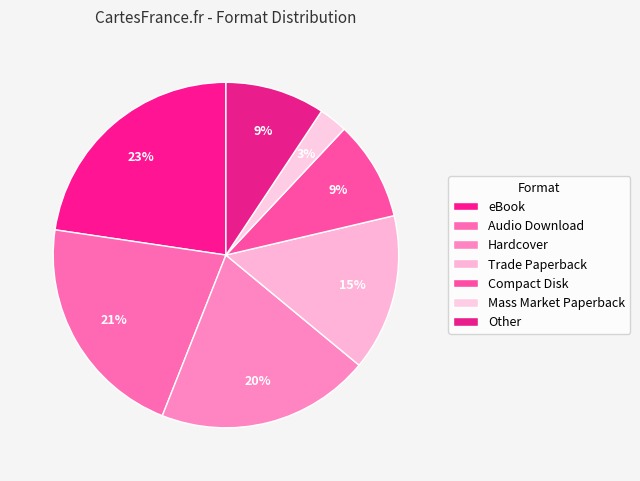

Between eBook and Other, which is larger?

eBook